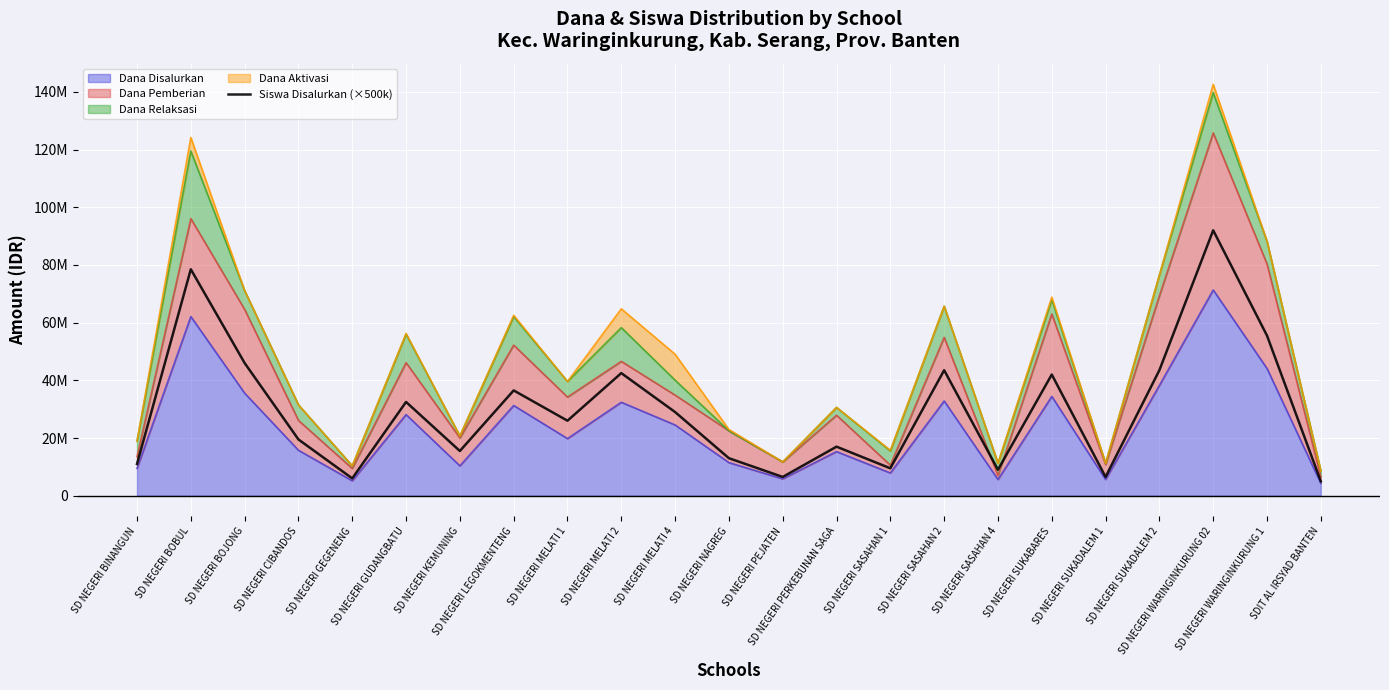

How many data points are above 26000000?

11